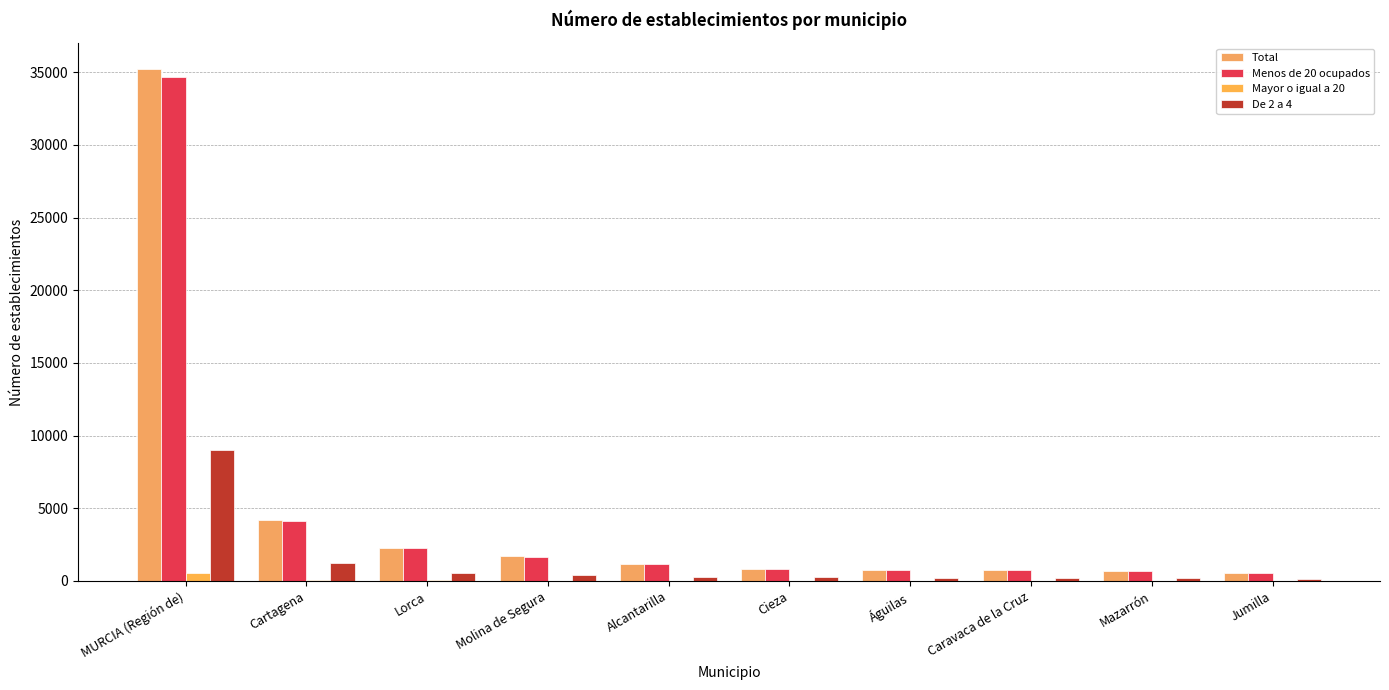

How many groups of bars are there?

10